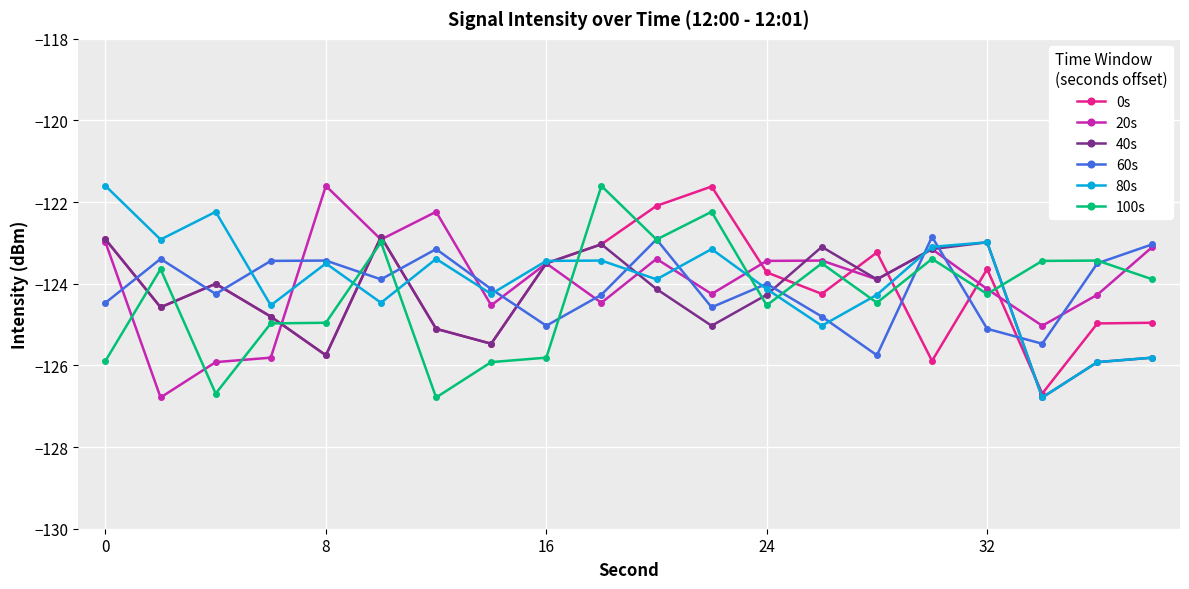

What is the maximum value shown in the chart?

-121.6